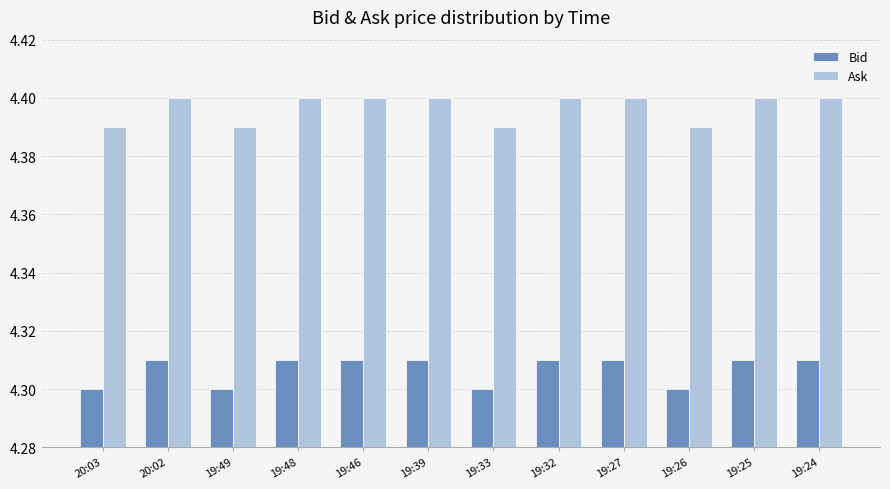

What is the sum of all Ask values?

52.8